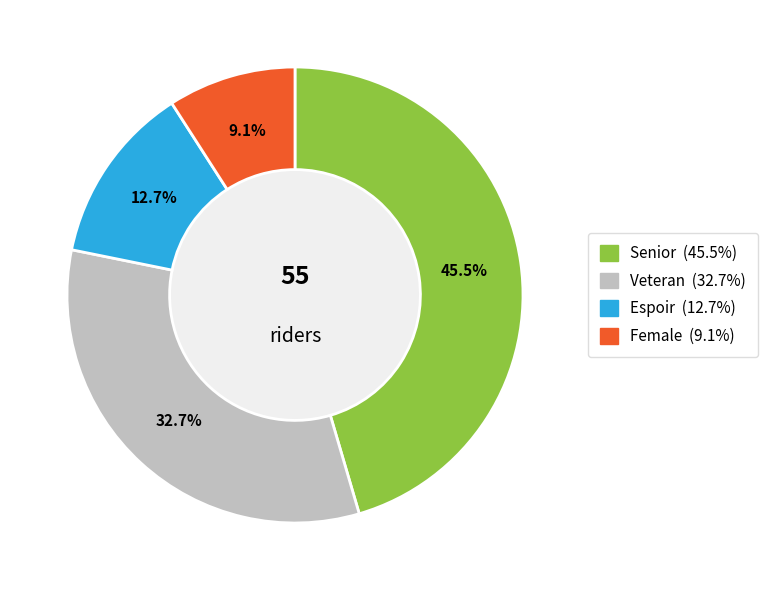

How many segments does this pie chart have?

4